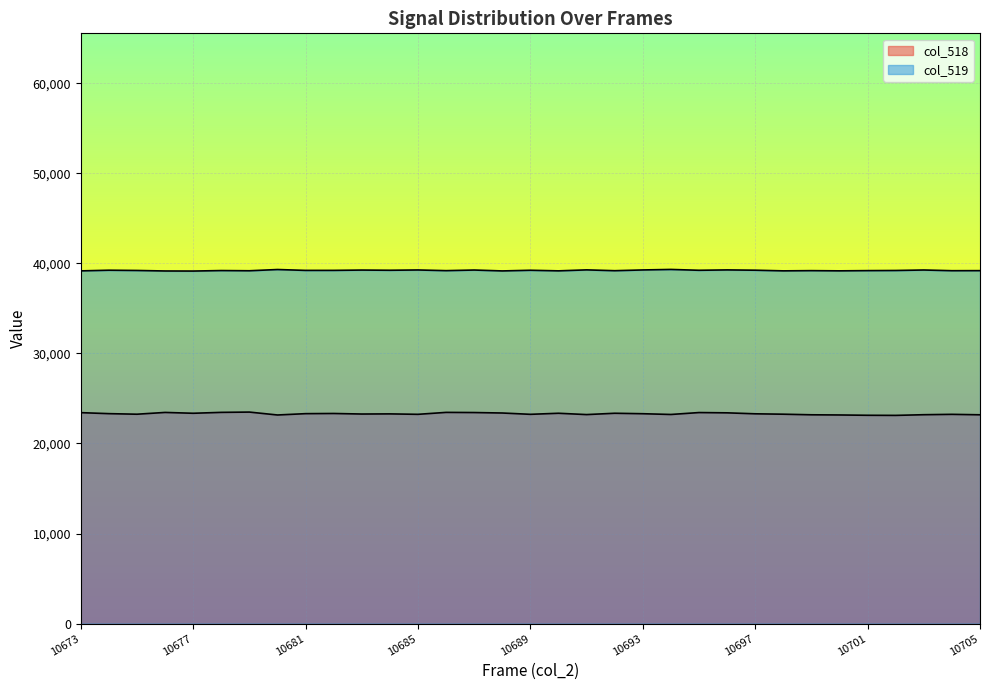

How many lines are shown in the chart?

2